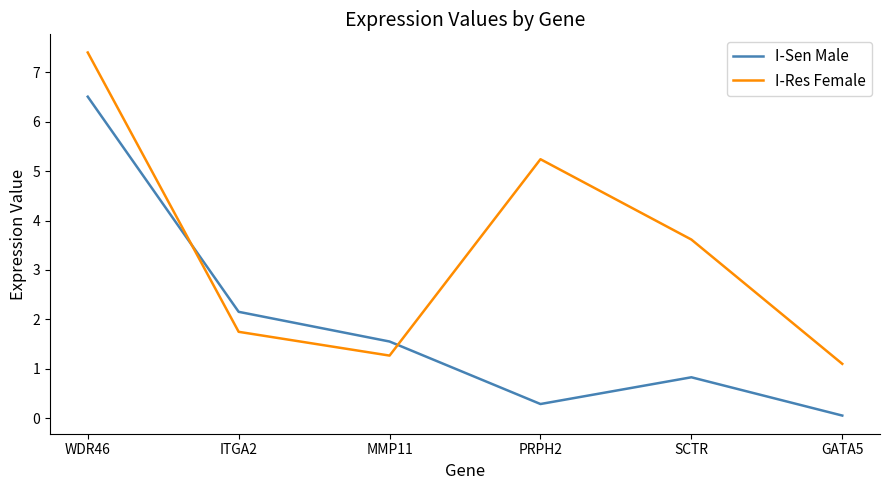

Reading left to right, transcribe all the data shown in this chart.

I-Sen Male: WDR46=6.5	ITGA2=2.2	MMP11=1.6	PRPH2=0.3	SCTR=0.8	GATA5=0.1
I-Res Female: WDR46=7.4	ITGA2=1.7	MMP11=1.3	PRPH2=5.2	SCTR=3.6	GATA5=1.1